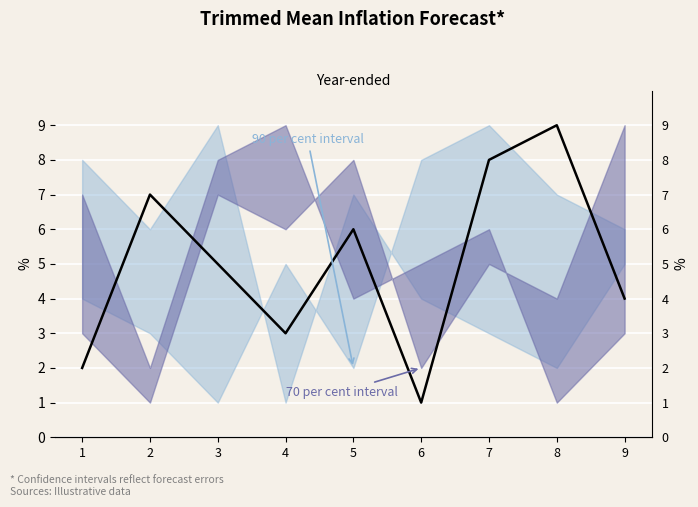

Count the values in the range 3 to 7.

5